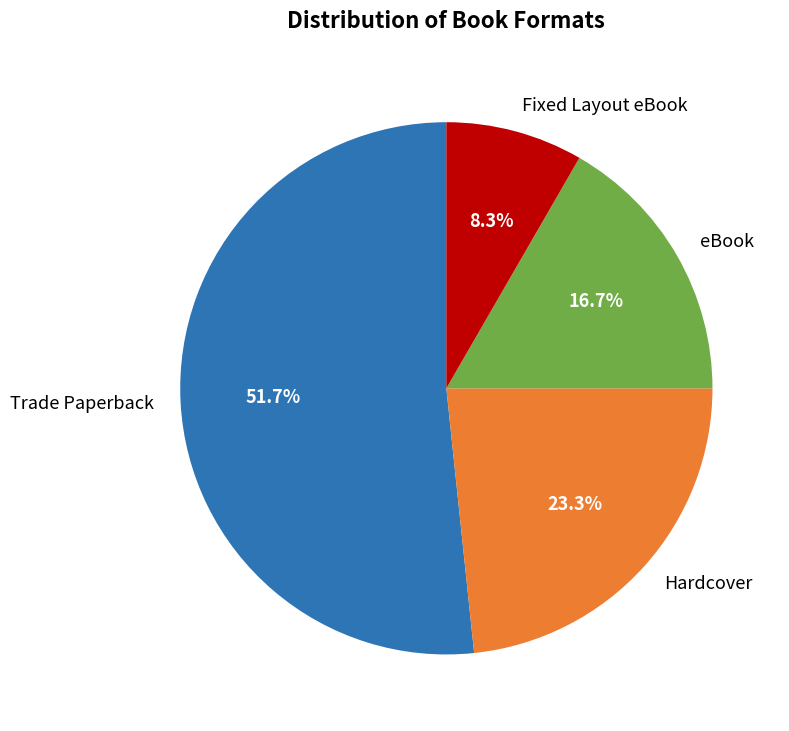

Is Trade Paperback the majority of the pie?

Yes